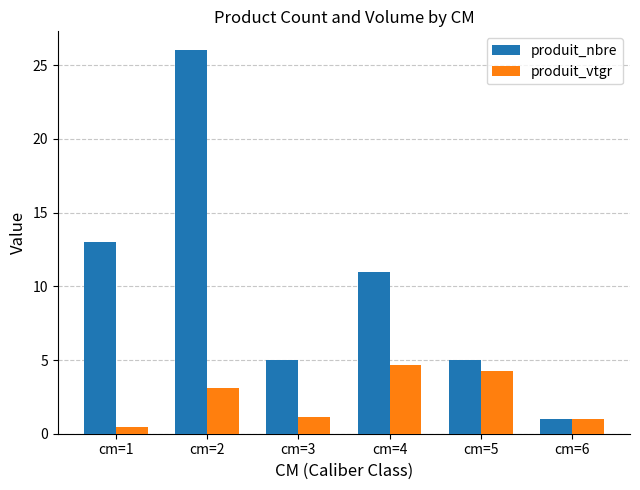

At which category does the chart reach its minimum across all series?

cm=1